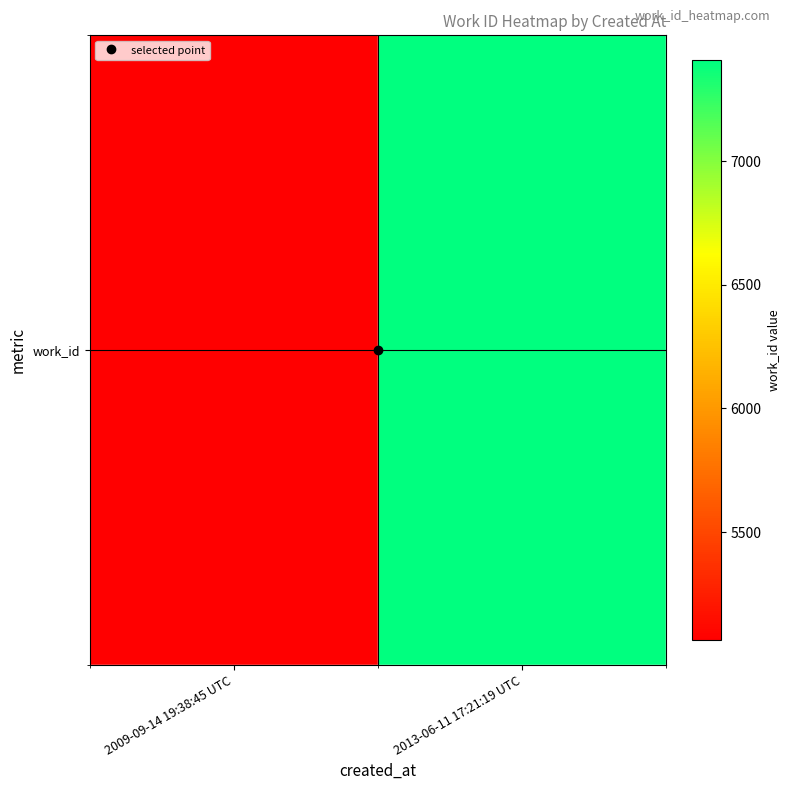

Rank the categories by value from highest to lowest.

2013-06-11 17:21:19 UTC, 2009-09-14 19:38:45 UTC